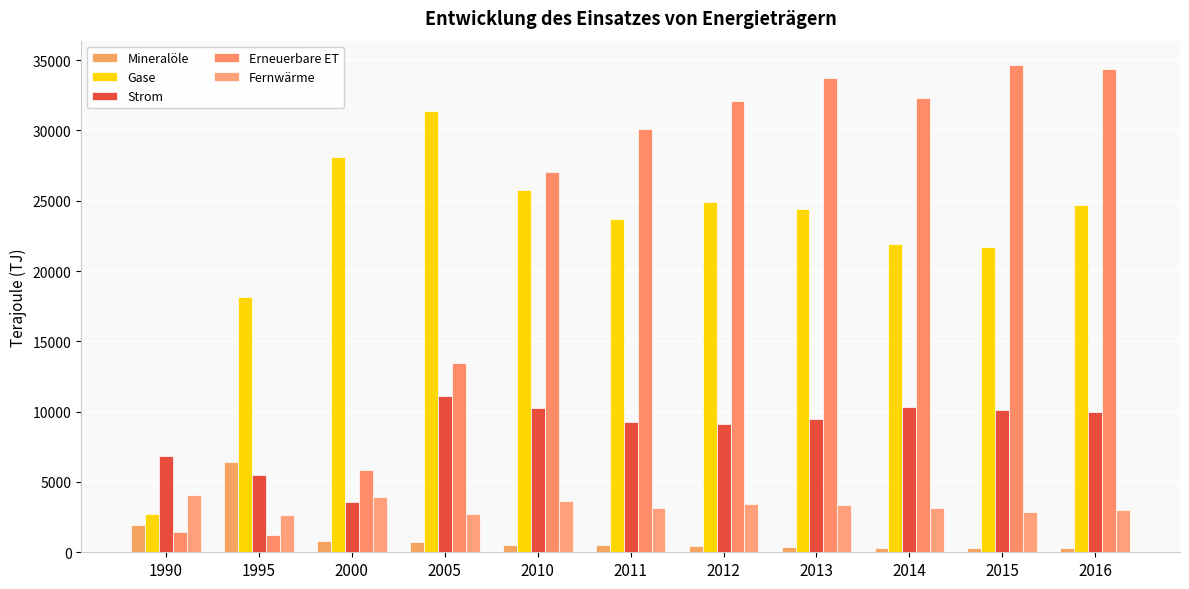

Where is Mineralöle nearest to the value 3366?

1990